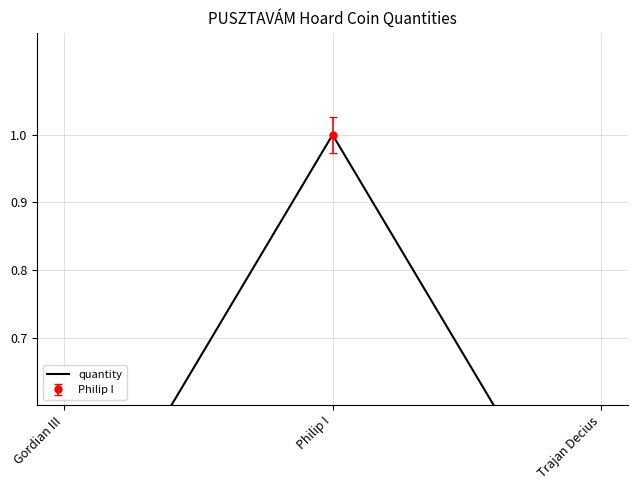

Which category has the highest value across all series?

Philip I